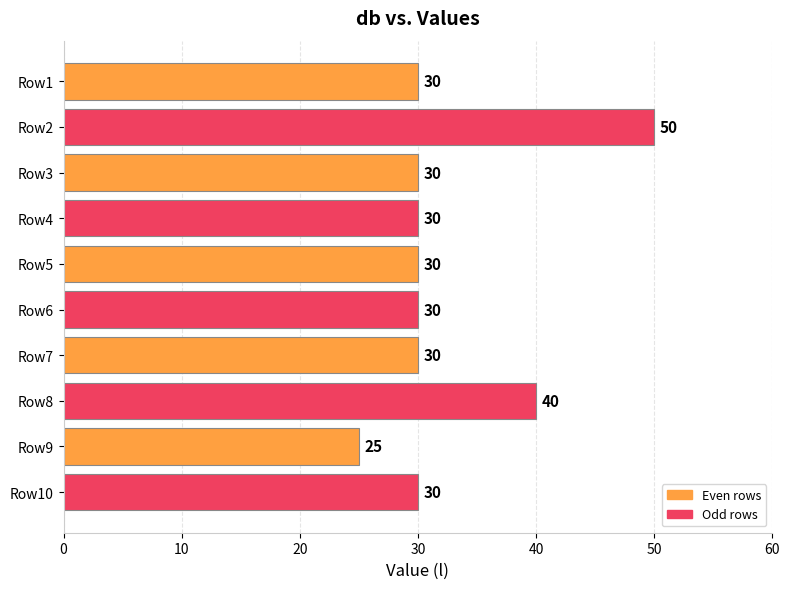

What is the maximum value shown in the chart?

50